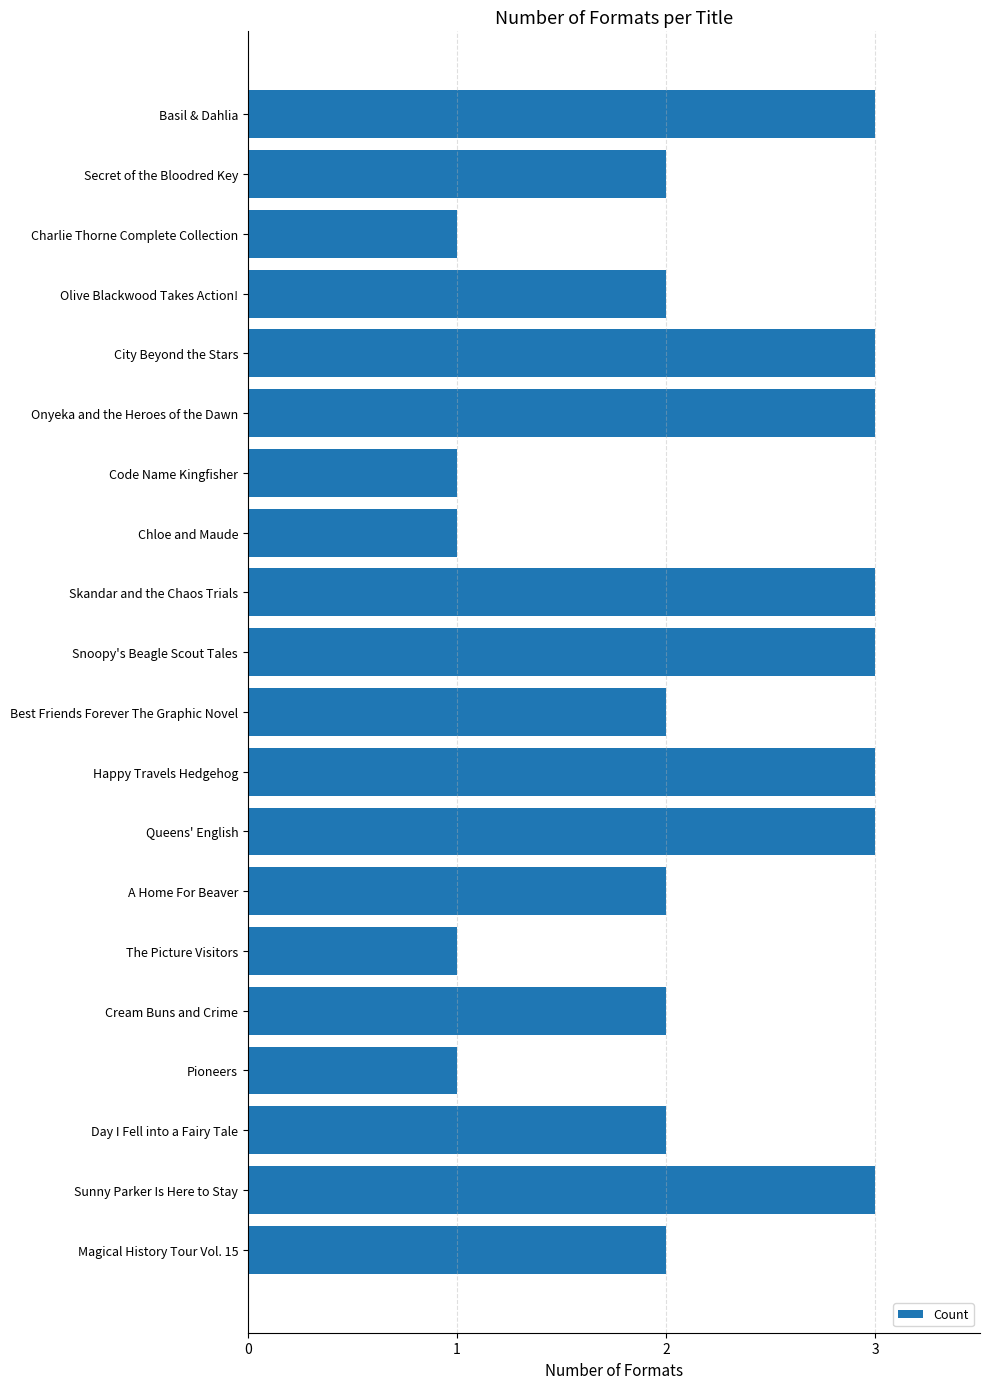

The chart shows a value of 3 at Basil & Dahlia. True or false?

True